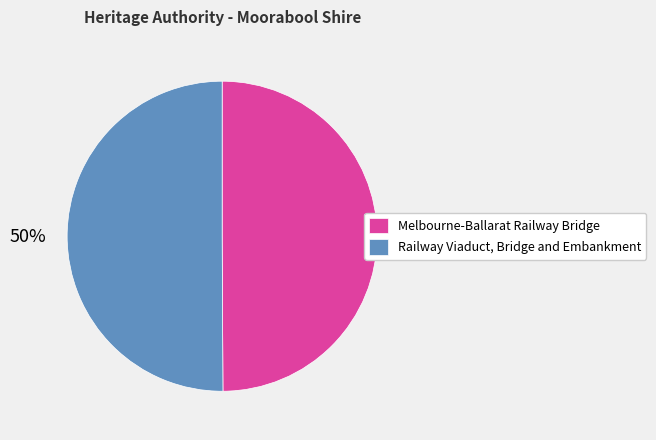

Combined, do Melbourne-Ballarat Railway Bridge and Railway Viaduct, Bridge and Embankment account for over 50%?

Yes